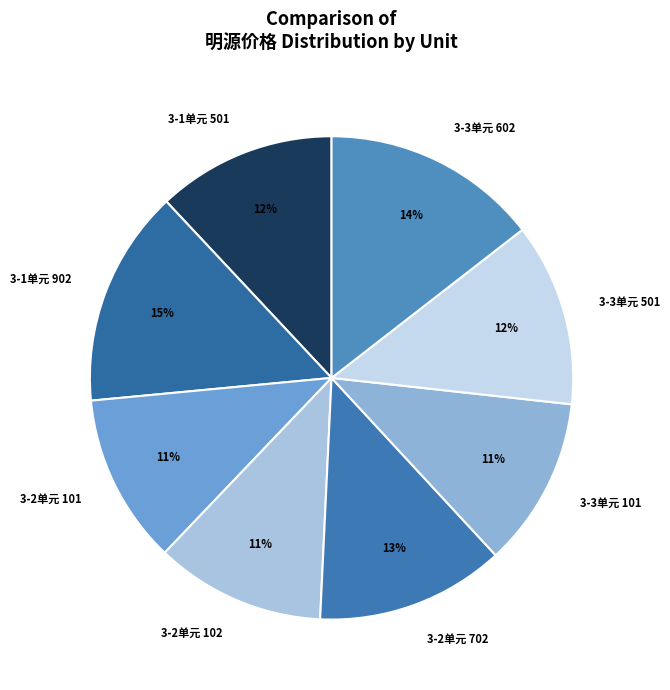

To the nearest percent, what is the average slice percentage?

12%